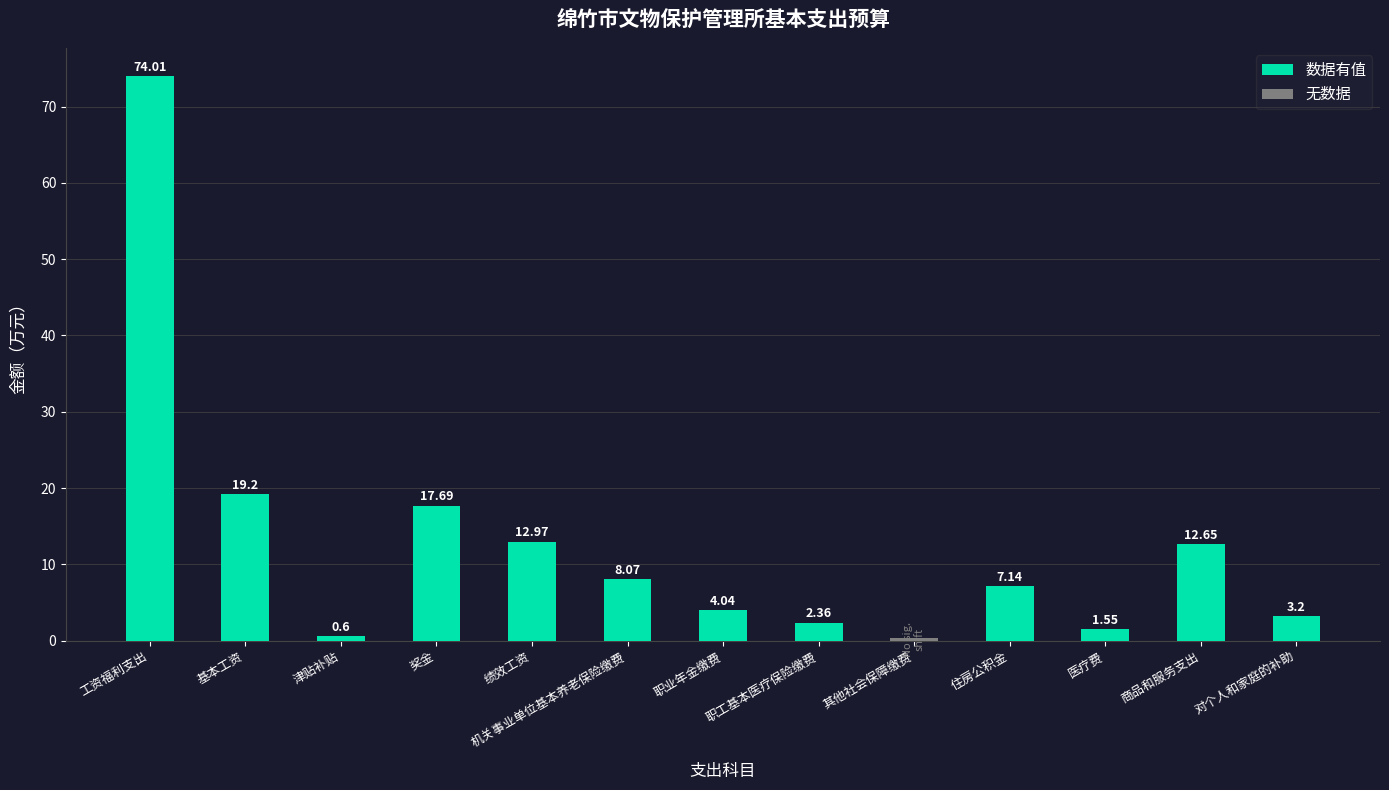

Which category has the highest value across all series?

工资福利支出